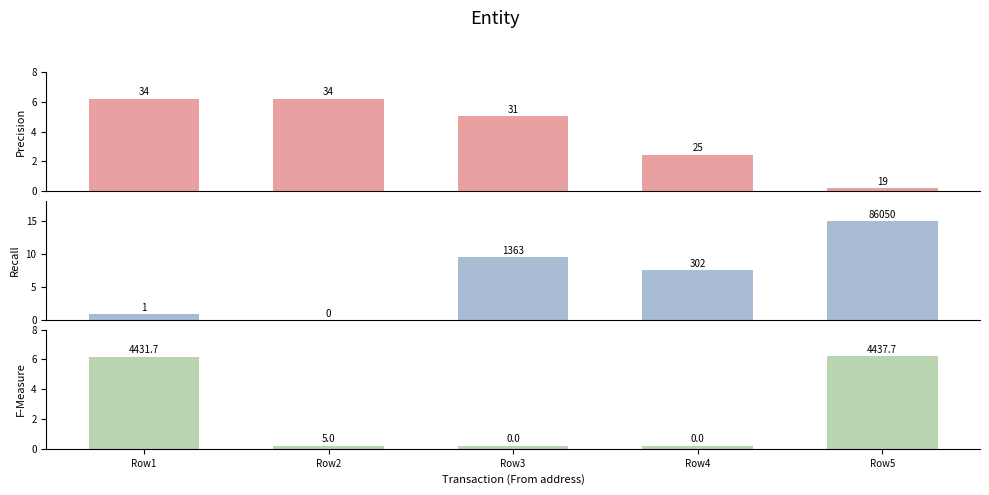

Rank the series at Row4 from highest to lowest value.

Nonce, BlockHeight, Amount